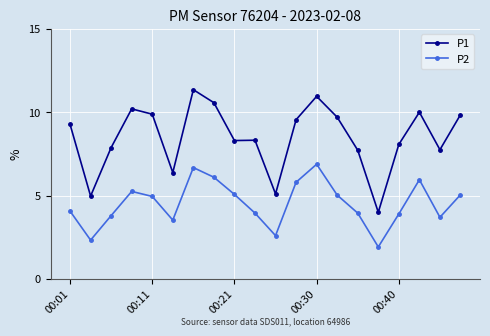

True or false: P1 has more than 2 points higher than both neighbors.

True